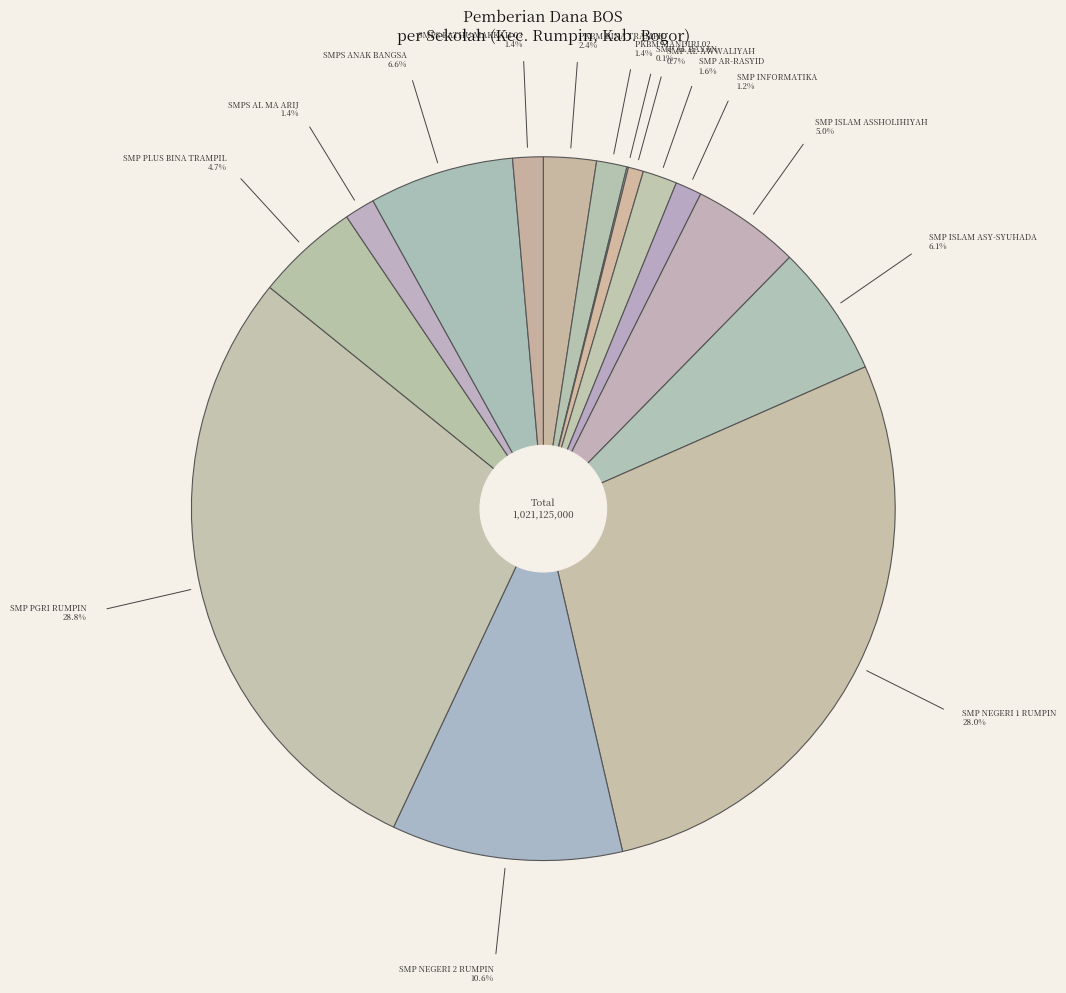

Is the sum of PKBM BINA TRAMPIL and SMP NEGERI 1 RUMPIN greater than half?

No